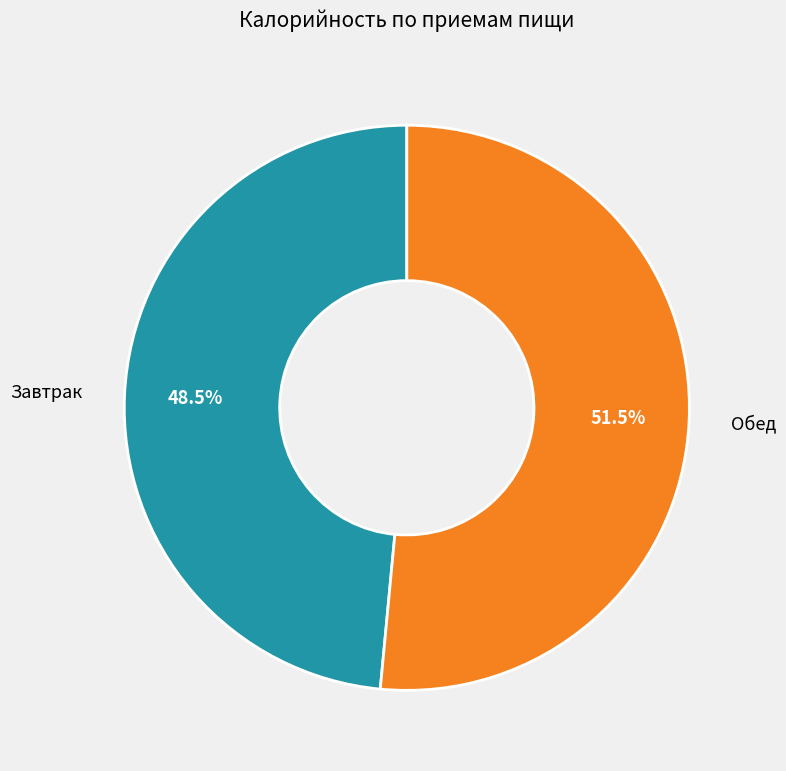

To the nearest percent, what is the average slice percentage?

50%